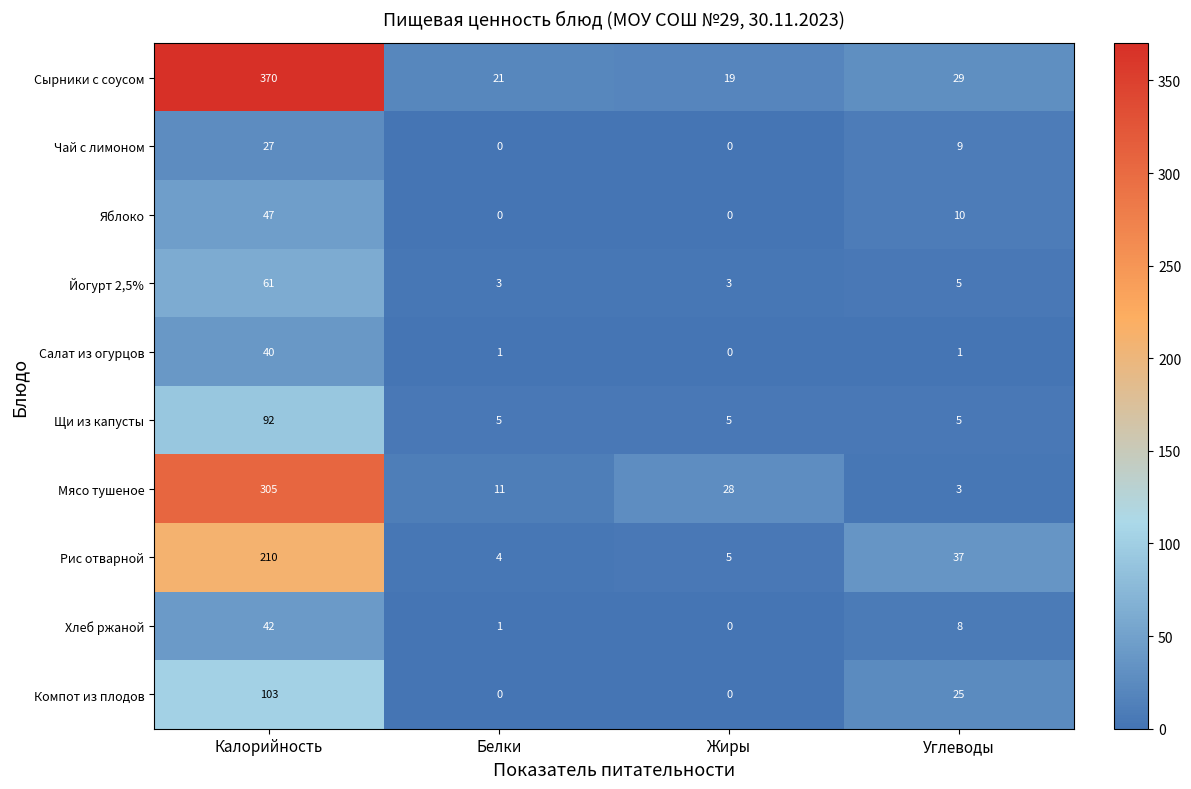

How many values in the Яблоко series are below 10?

2